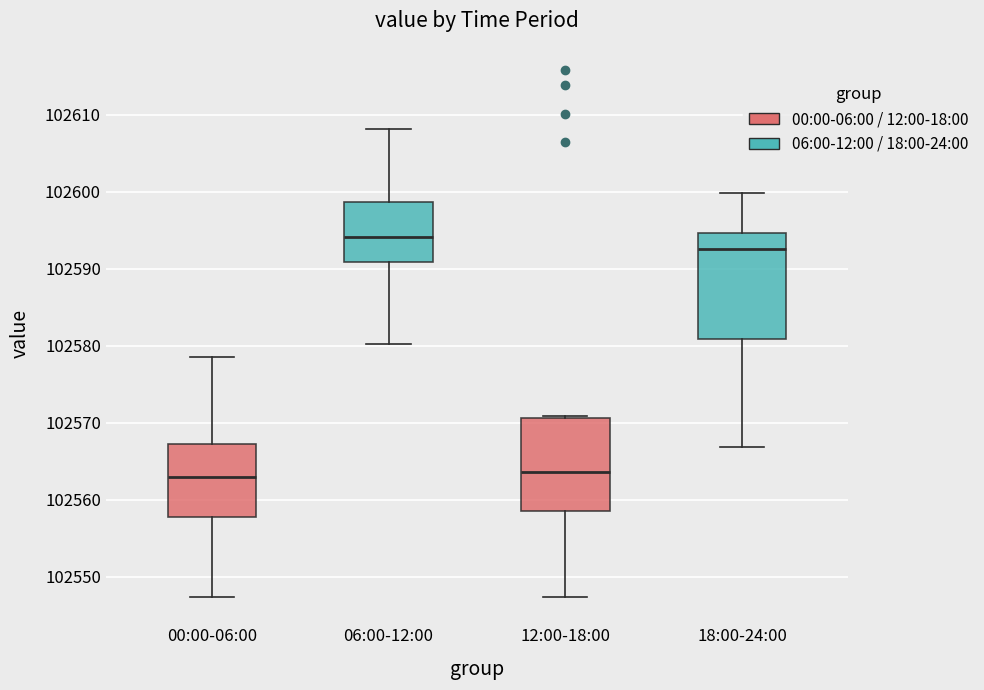

Which box's median line is the highest?

06:00-12:00